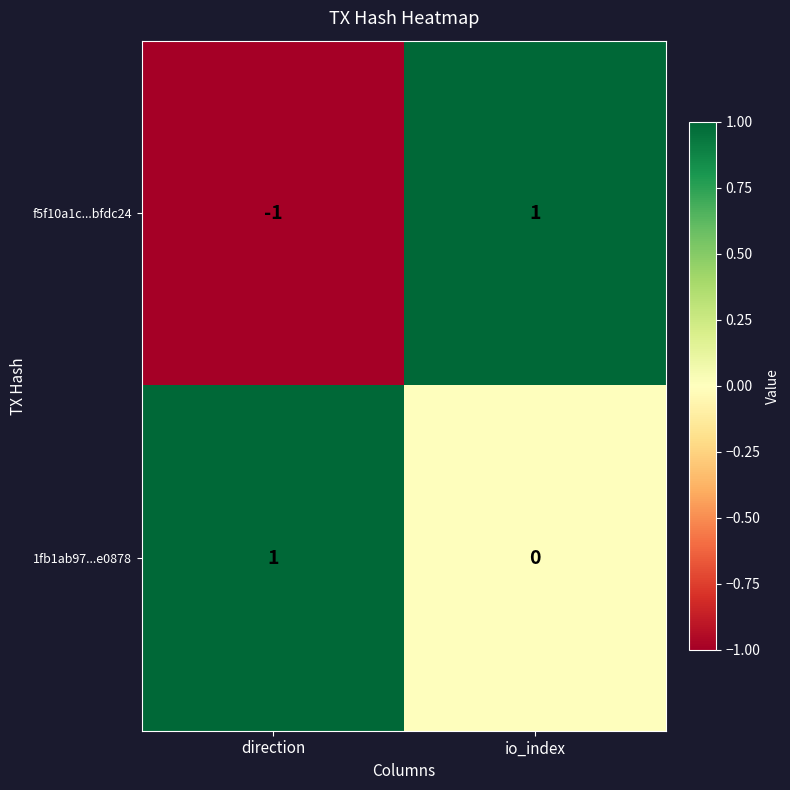

Reading left to right, list all the values displayed in this chart.

f5f10a1c...bfdc24: -1	1
1fb1ab97...e0878: 1	0